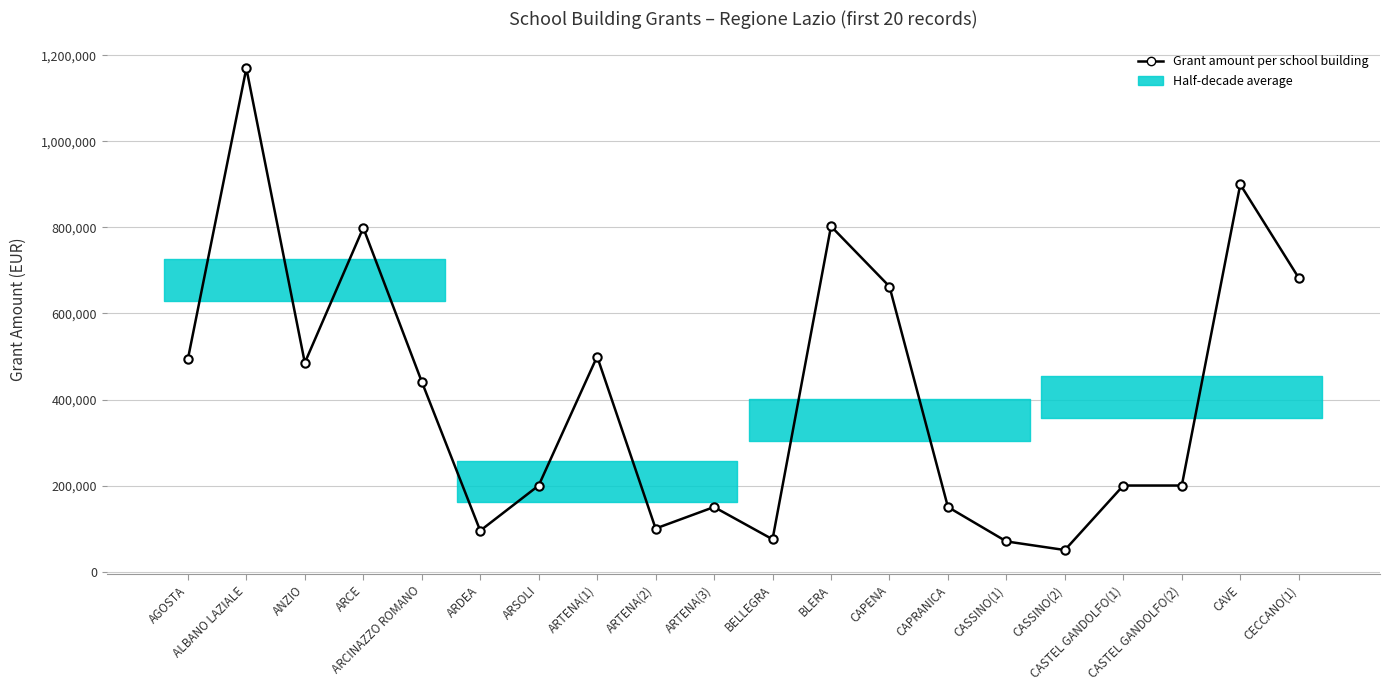

Reading left to right, transcribe all the data shown in this chart.

AGOSTA=494000.0	ALBANO LAZIALE=1170300.0	ANZIO=485437.0	ARCE=799274.3	ARCINAZZO ROMANO=441535.7	ARDEA=95000.0	ARSOLI=200000.0	ARTENA(1)=500000.0	ARTENA(2)=100000.0	ARTENA(3)=150000.0	BELLEGRA=75000.0	BLERA=802780.0	CAPENA=662764.1	CAPRANICA=150000.0	CASSINO(1)=70000.0	CASSINO(2)=50000.0	CASTEL GANDOLFO(1)=200000.0	CASTEL GANDOLFO(2)=200000.0	CAVE=900000.0	CECCANO(1)=682739.8